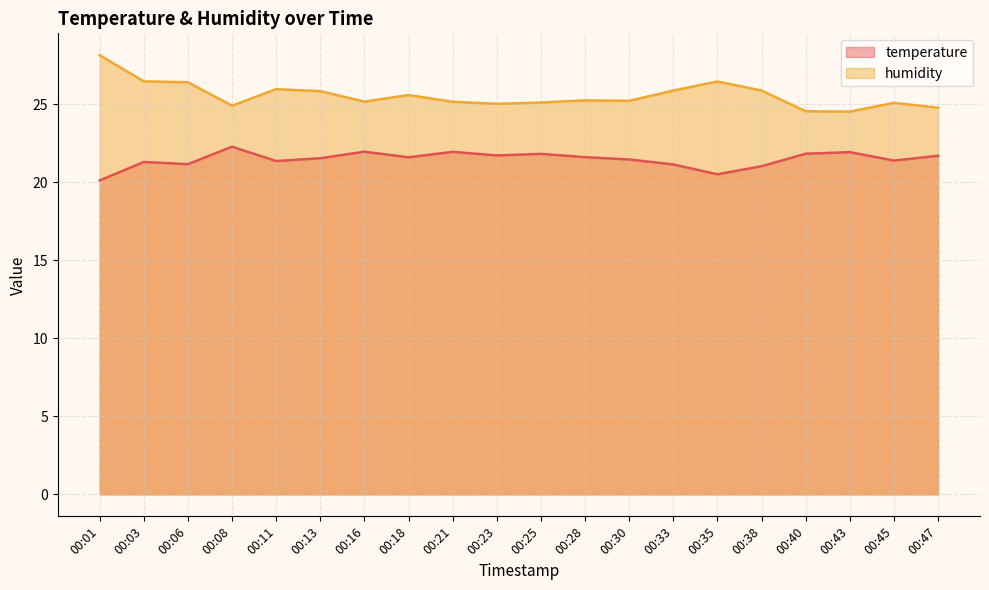

What is the sum of the temperature values at 00:30 and 00:08?

43.8